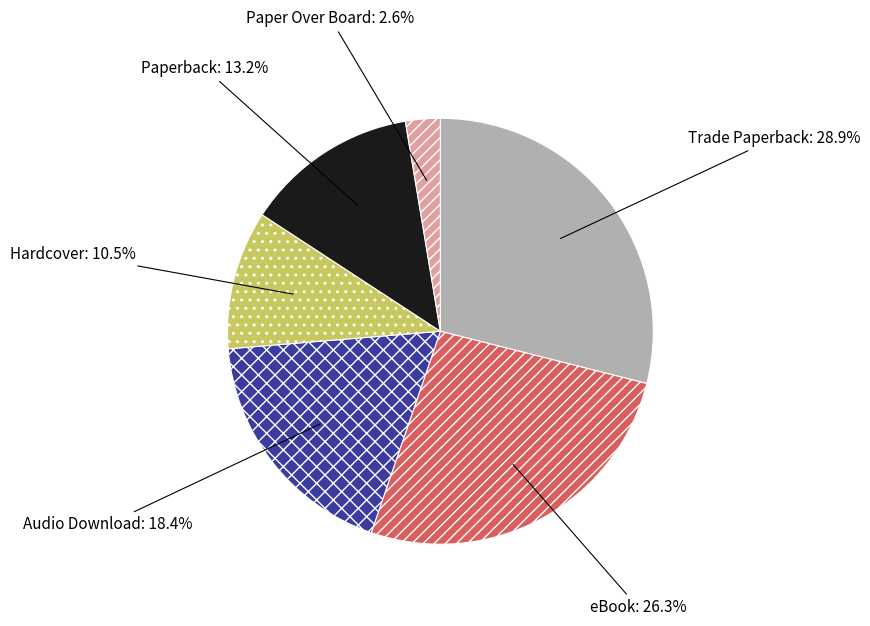

Count the number of slices in the pie.

6